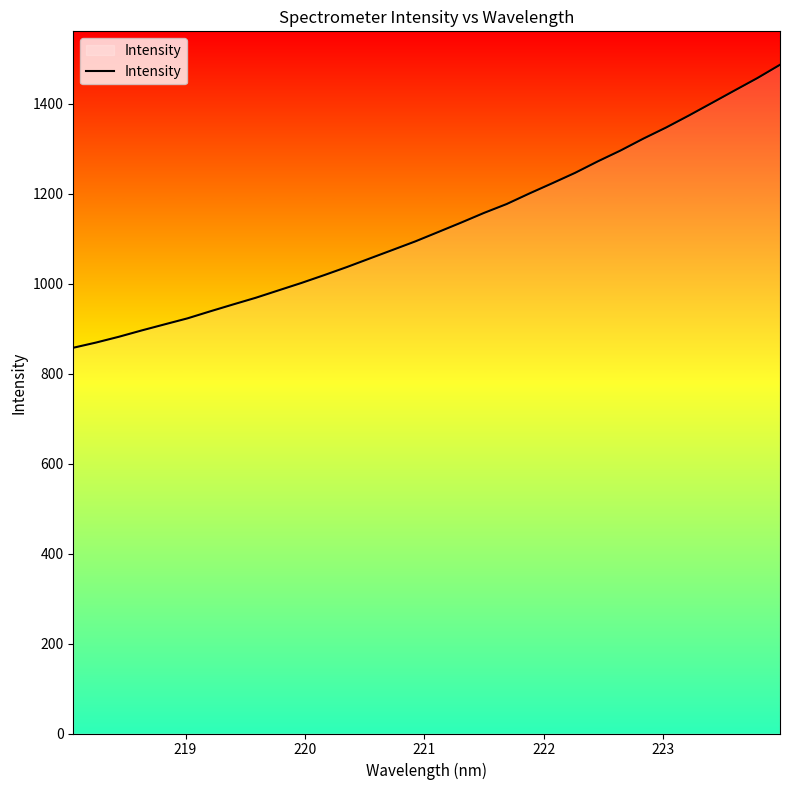

What is the smallest value displayed?

857.6